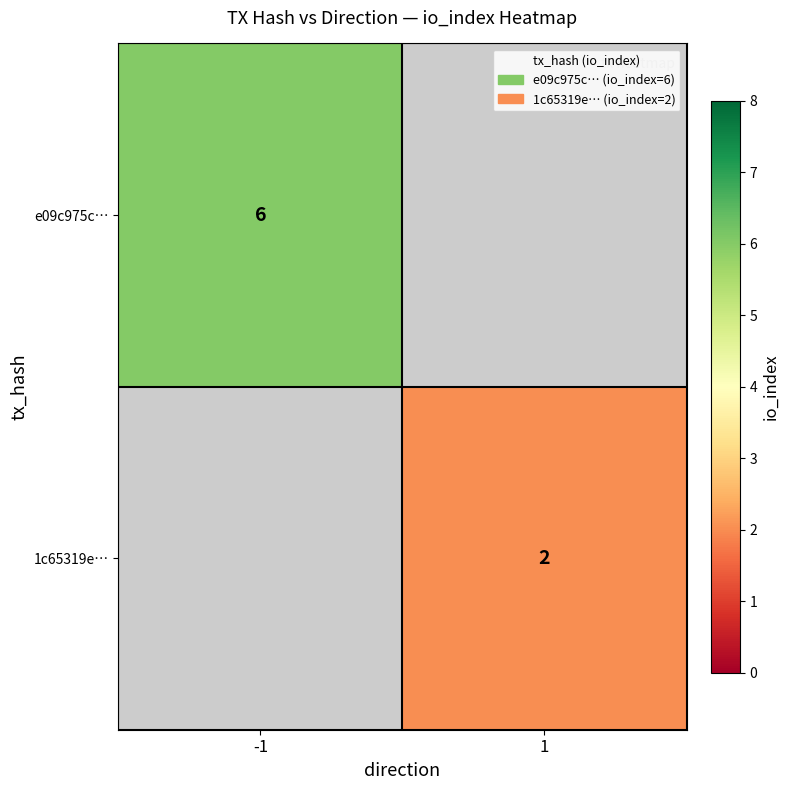

What is the maximum value shown in the chart?

6.0